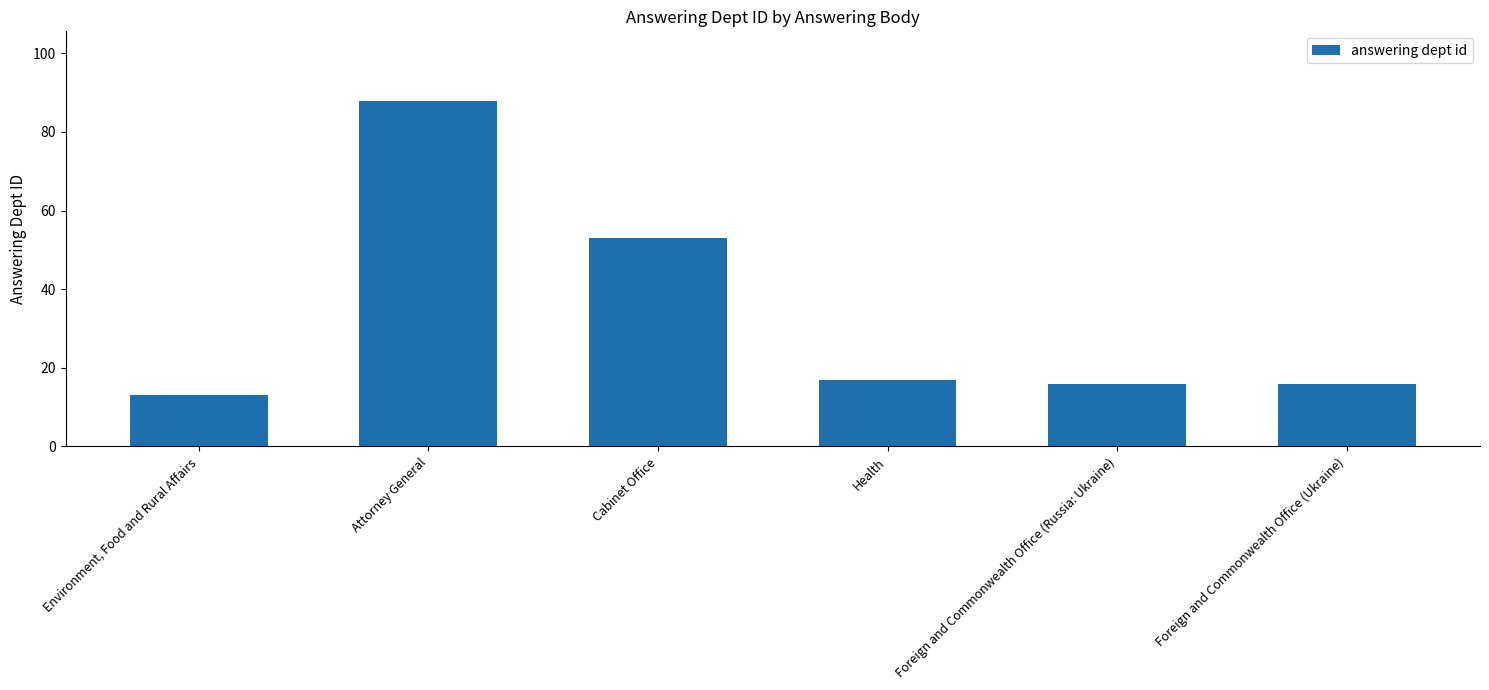

What is the label of the 6th bar from the left?

Foreign and Commonwealth Office (Ukraine)